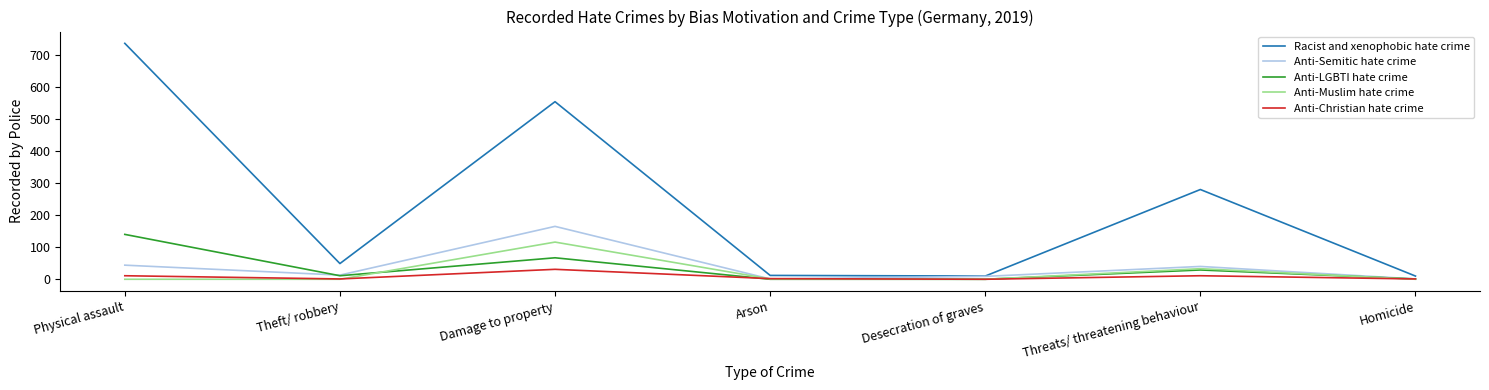

What are all the series names shown in the legend?

Racist and xenophobic hate crime, Anti-Semitic hate crime, Anti-LGBTI hate crime, Anti-Muslim hate crime, Anti-Christian hate crime